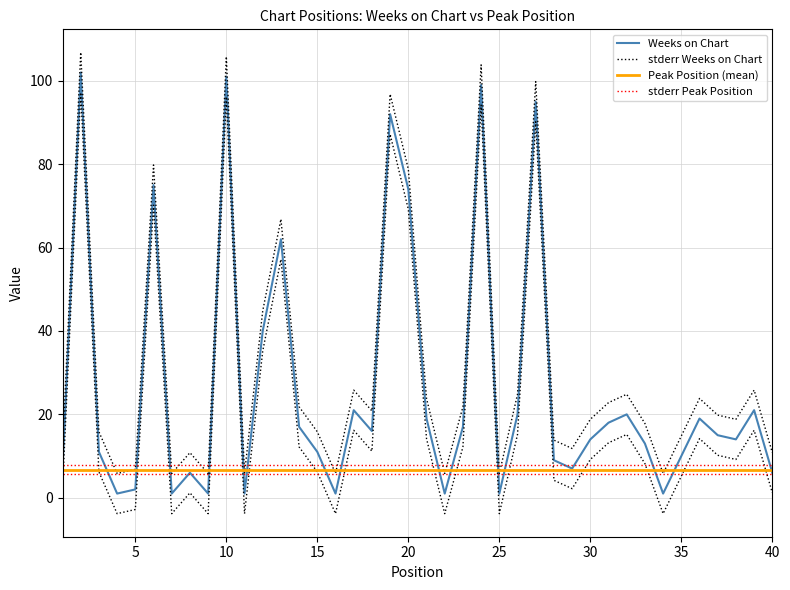

Approximately how many times larger is the value at 40 compared to 35?

0.6